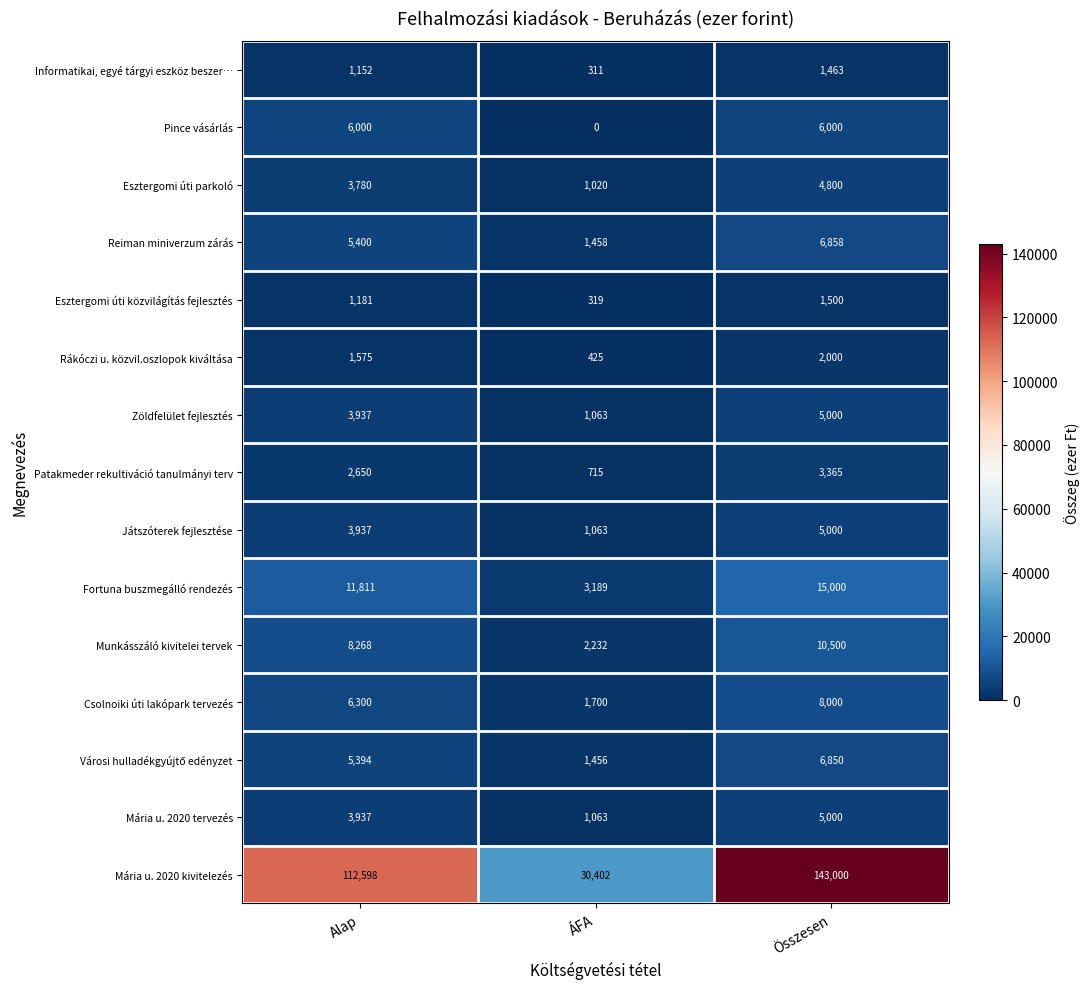

List the labels in order of Fortuna buszmegálló rendezés value, smallest first.

ÁFA, Alap, Összesen